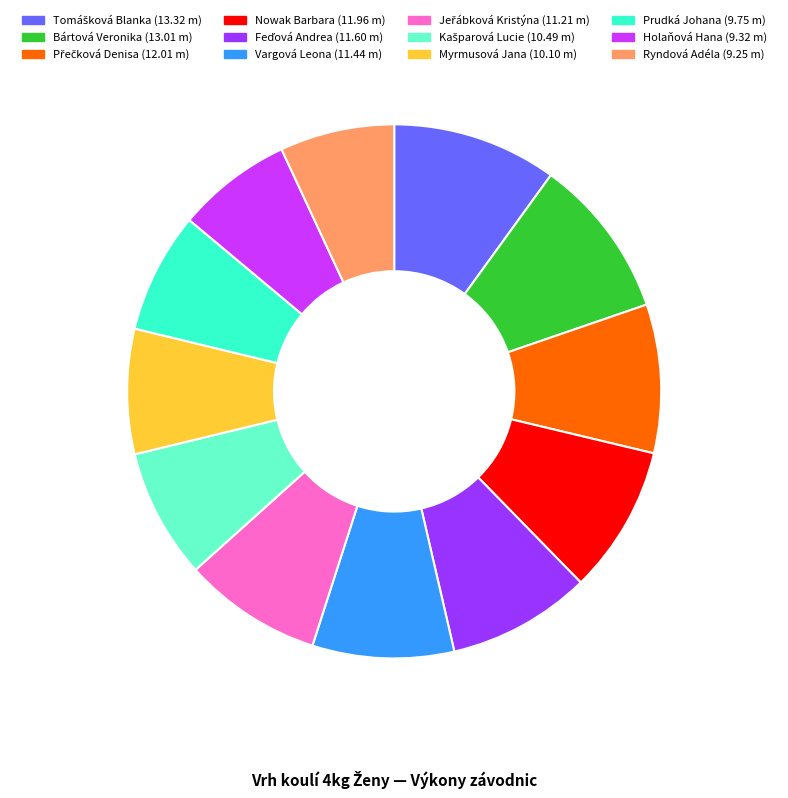

Is there a majority slice in this chart?

No